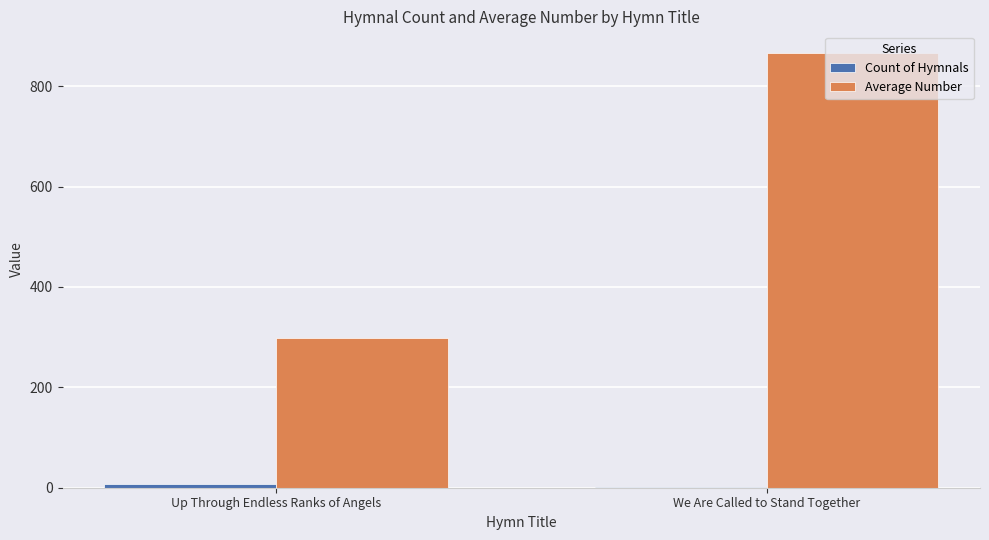

At which category does the chart reach its peak across all series?

We Are Called to Stand Together